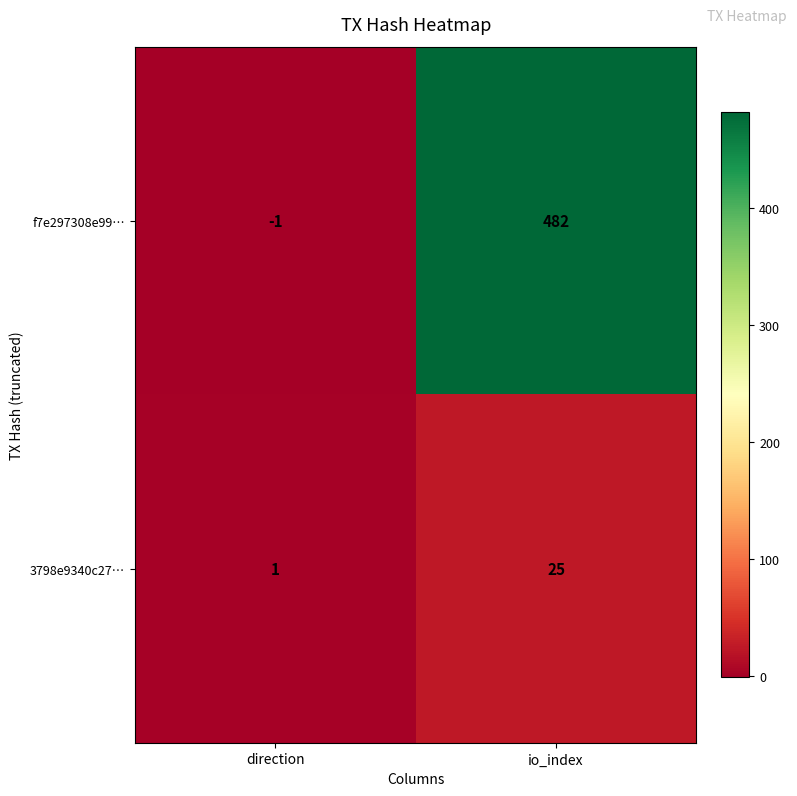

What is the greatest value displayed?

482